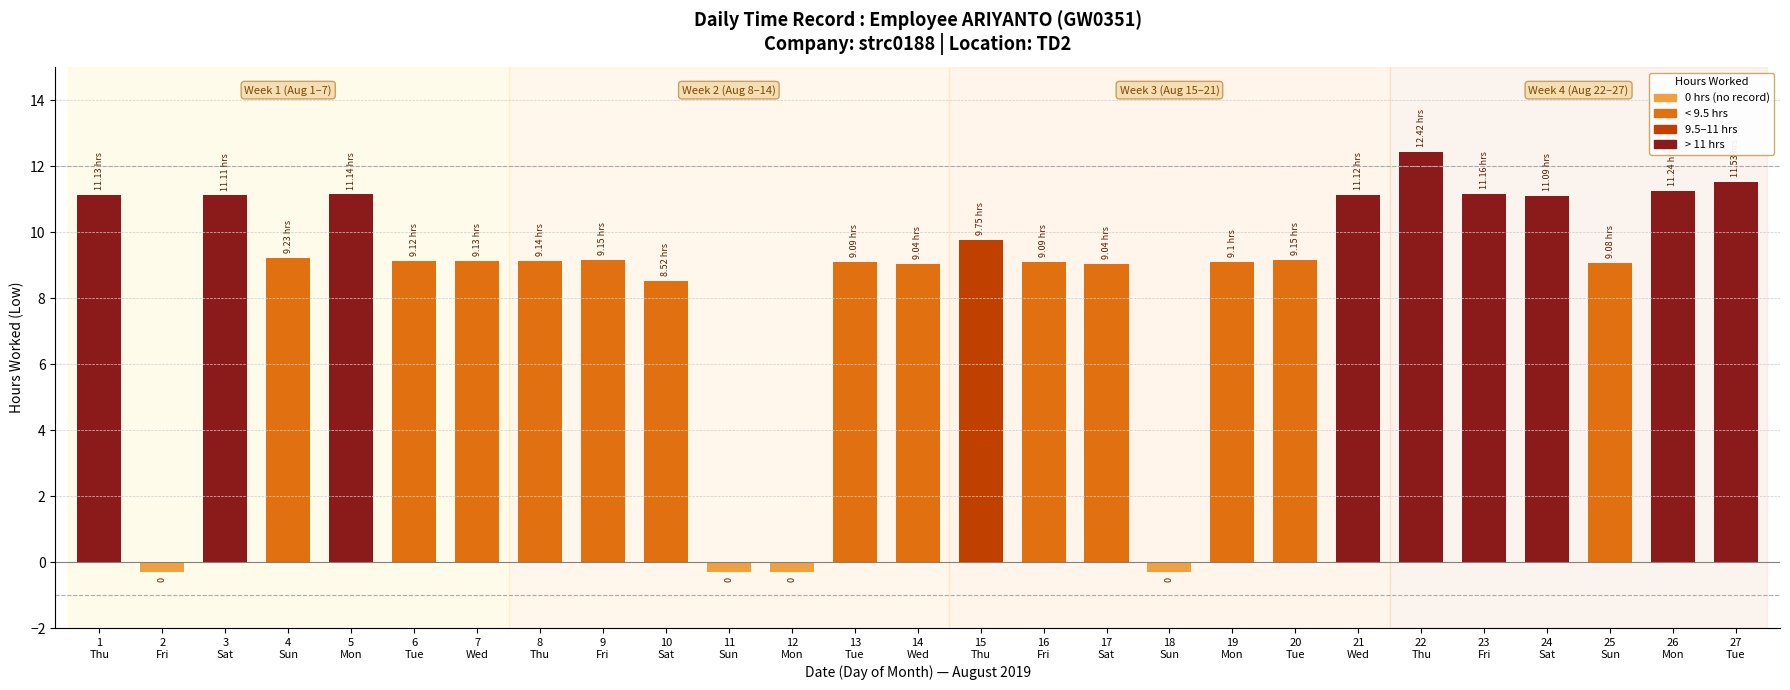

What is the smallest value displayed?

-0.3